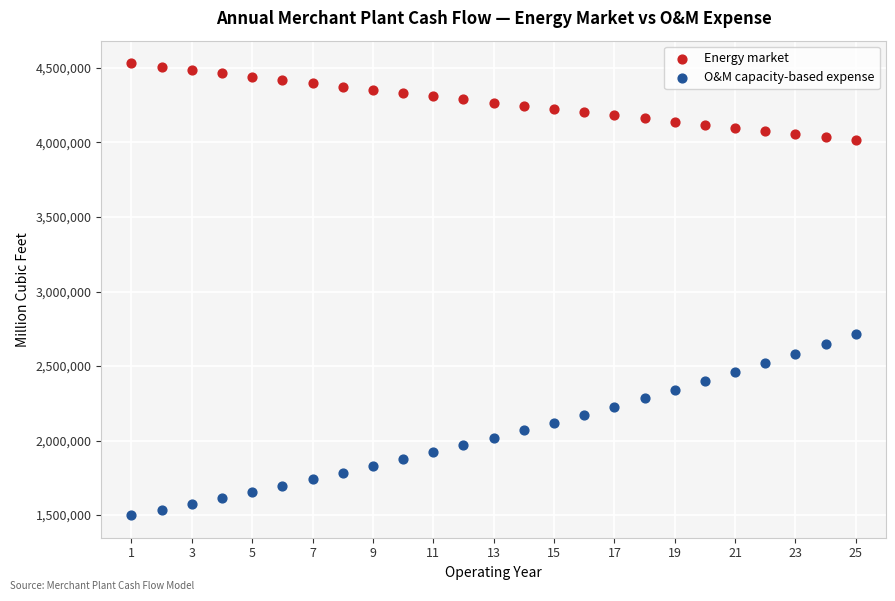

Which series has the largest Y range (max minus min)?

O&M capacity-based expense